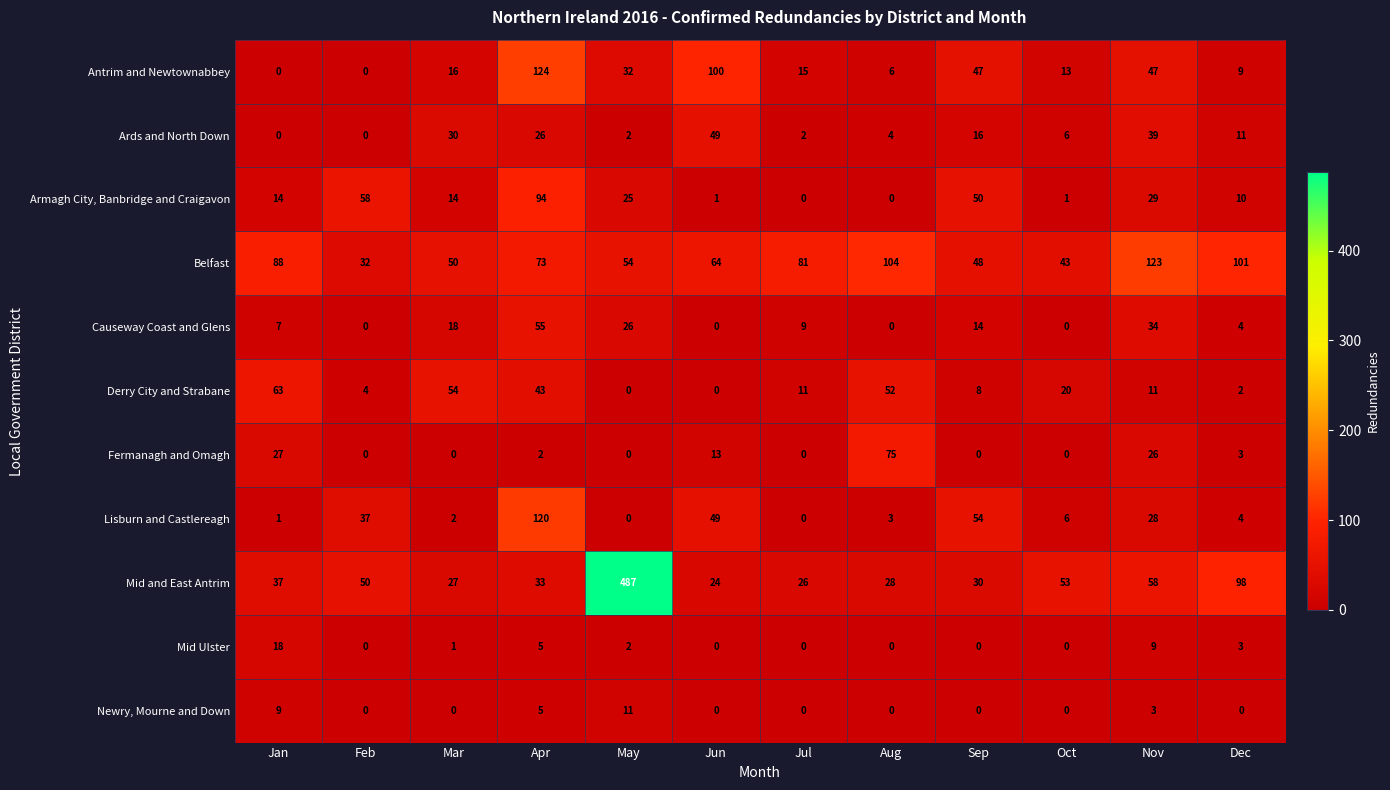

Which category has the highest value in the Mid and East Antrim series?

May